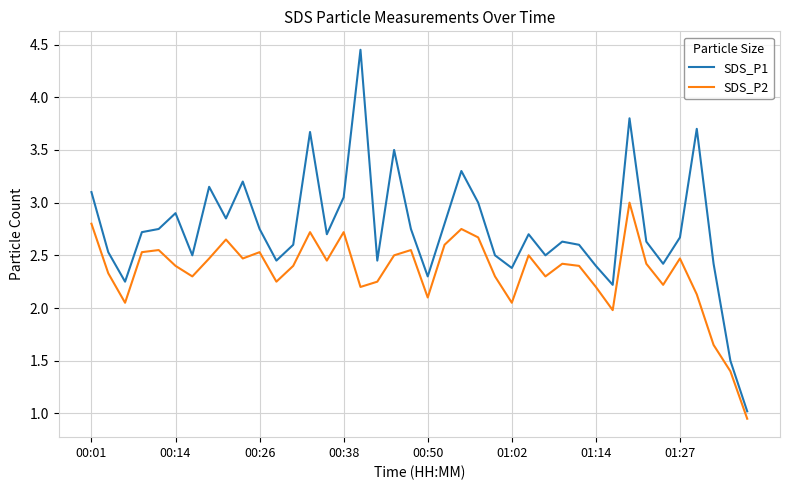

What is the lowest value of the SDS_P1 series?

1.0